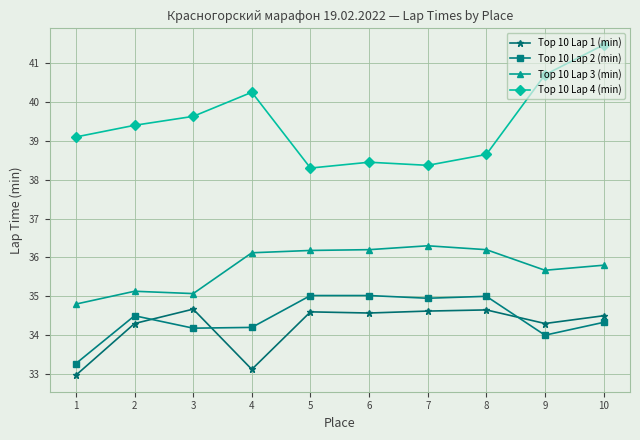

Is it true that Top 10 Lap 3 (min) equals 34.8 at 1?

True